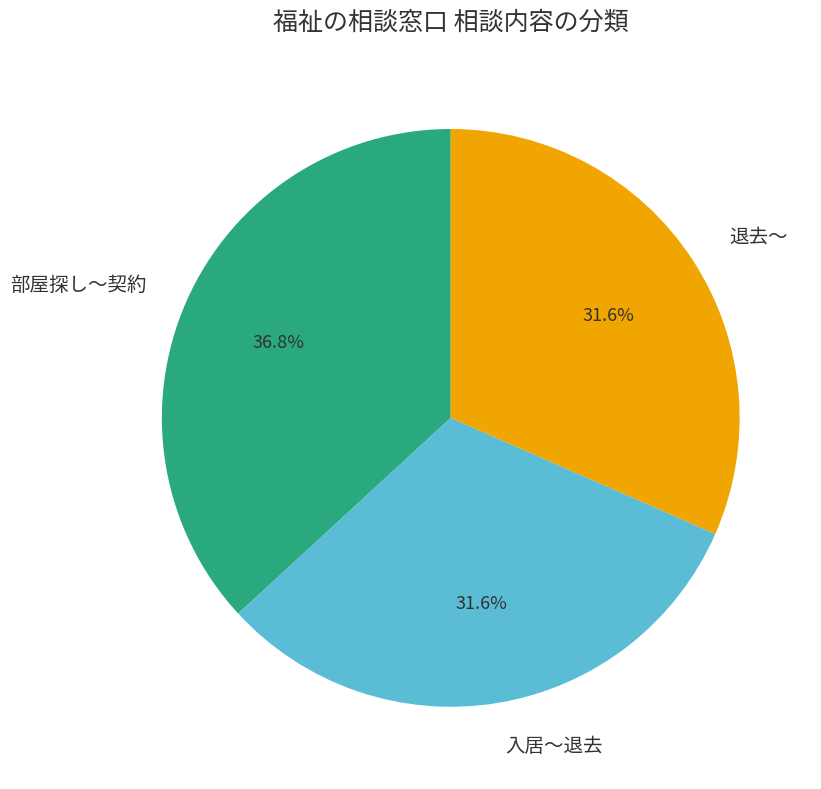

How many segments does this pie chart have?

3